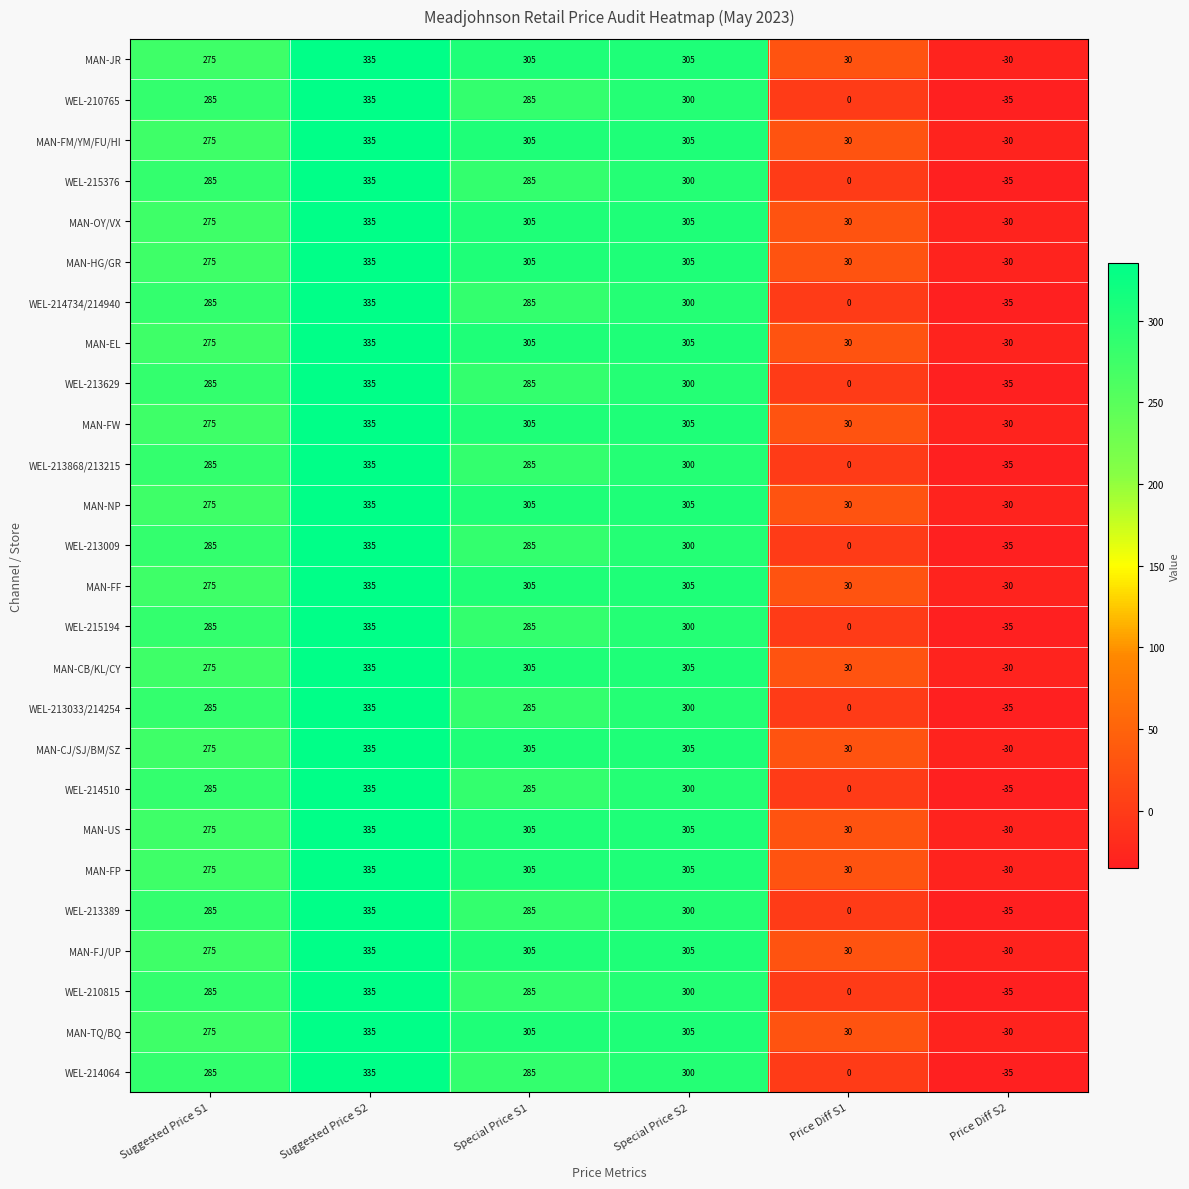

The value of WEL-213009 at Suggested Price S2 is 335. True or false?

True